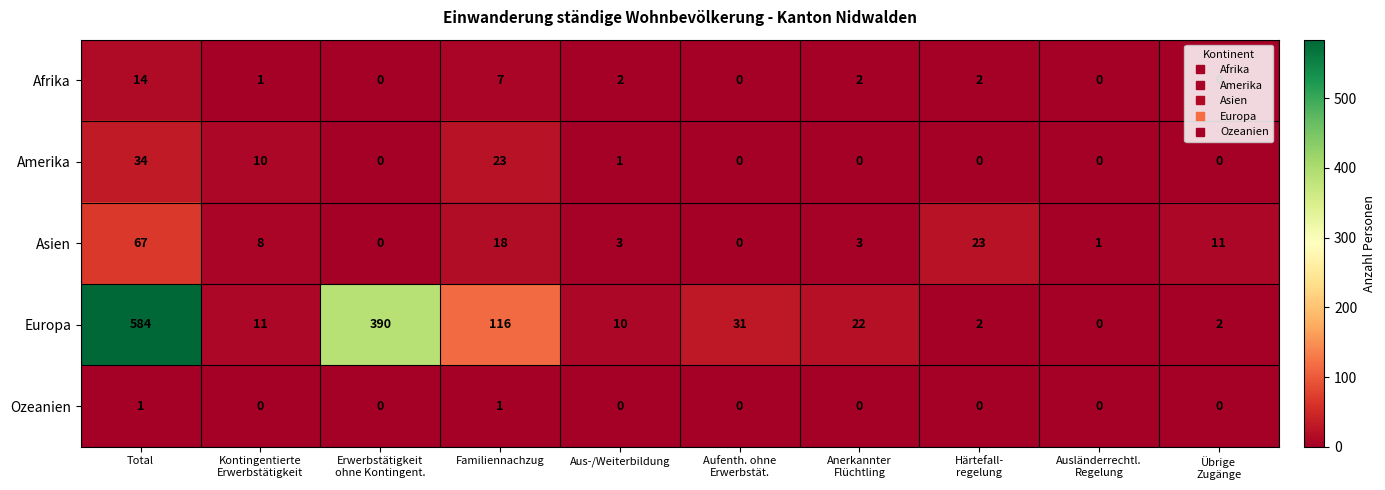

What is the difference between the maximum and minimum values in the Amerika series?

34